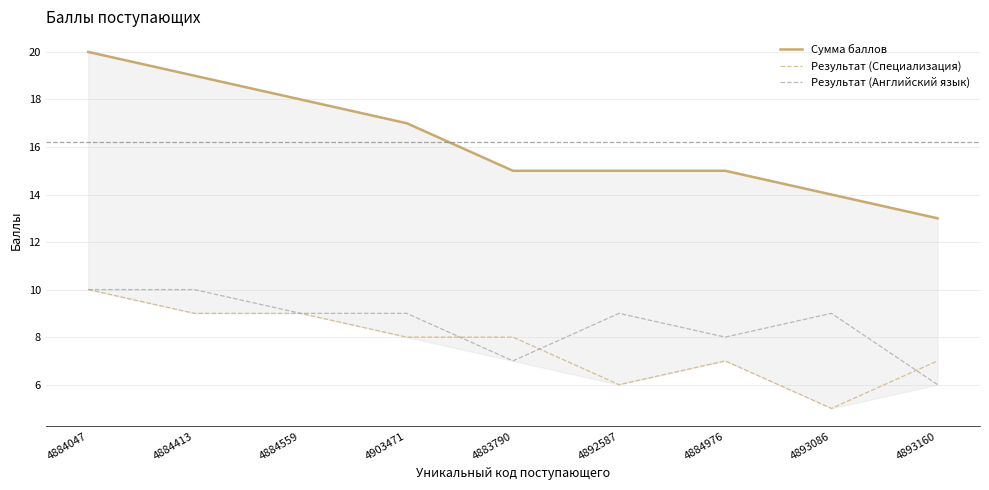

True or false: Результат (Английский язык) and Сумма баллов intersect in this chart.

False